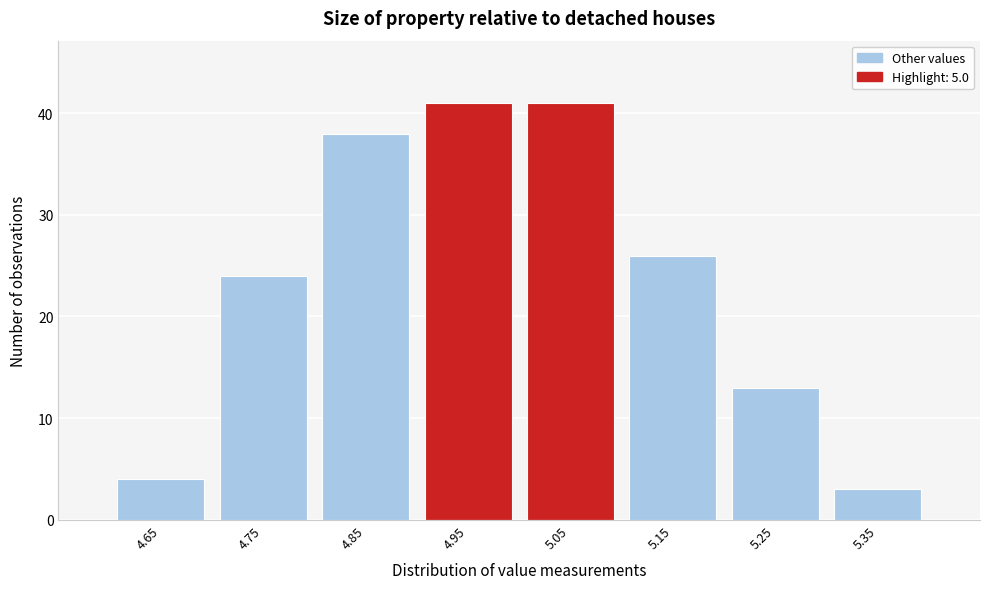

What is the height of the bar covering 4.9 to 5.0 on the x-axis? The values are not printed on the chart, so give them approximately, as read against the axis.

41